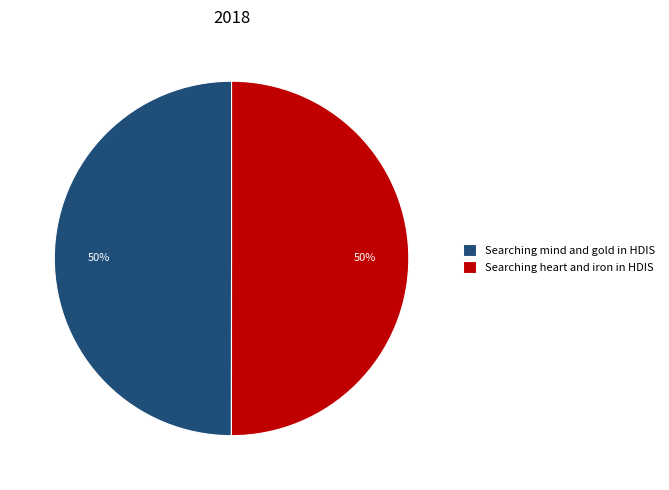

To the nearest percent, what percentage of the pie is Searching mind and gold in HDIS?

50%